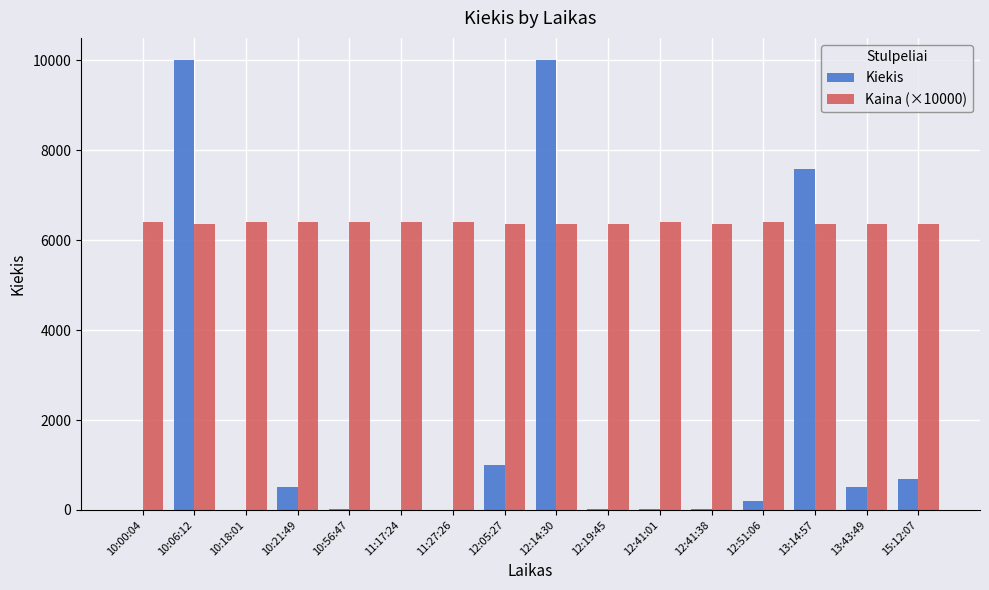

What is the maximum value for Kiekis?

10000